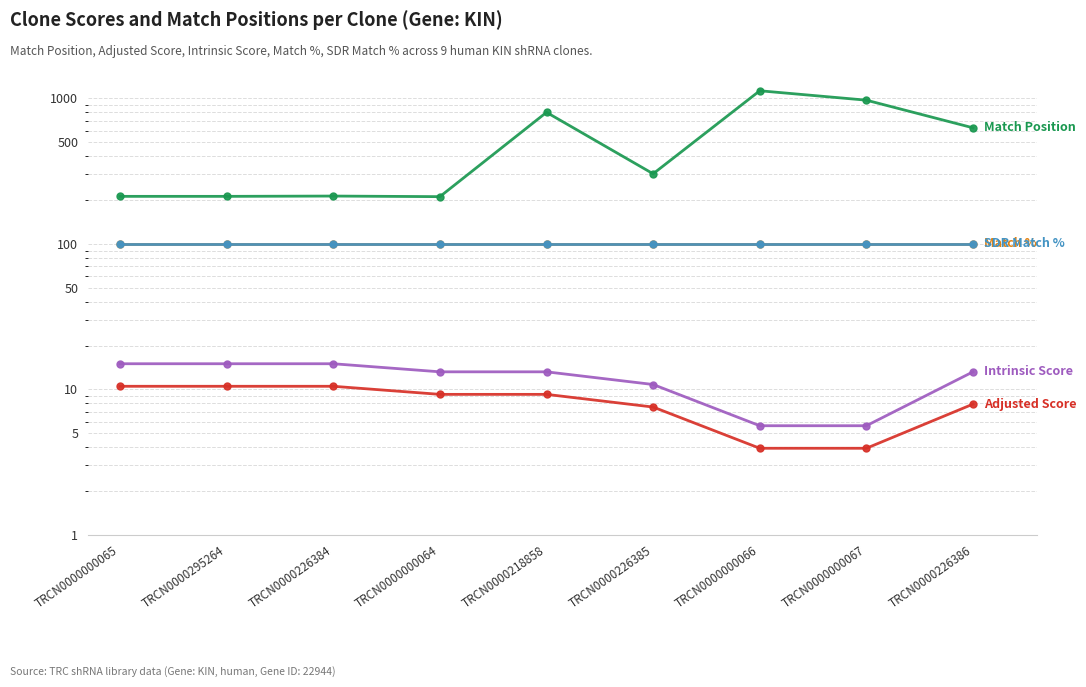

At which category is the sum across all series the highest?

TRCN0000000066